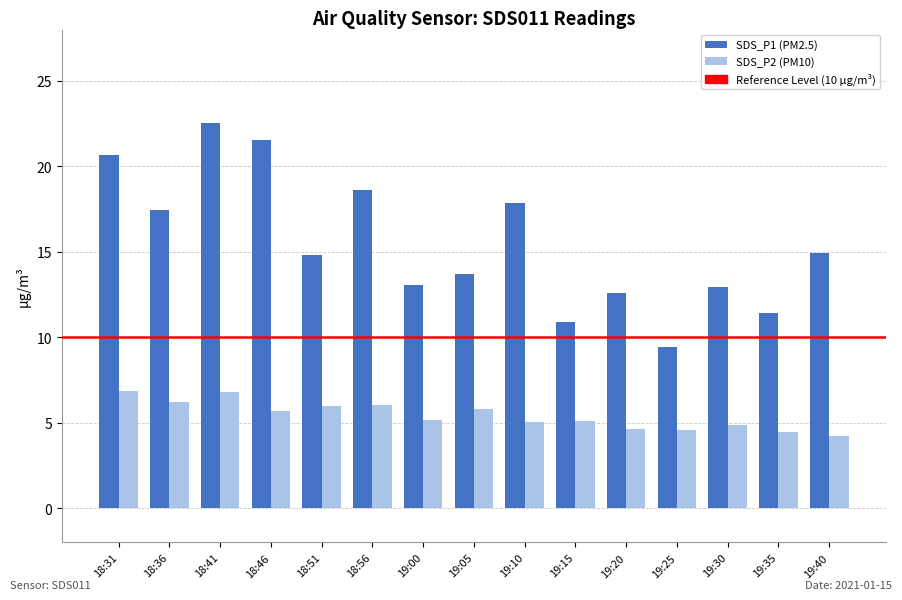

What is the sum of all SDS_P1 (PM2.5) values?

232.4